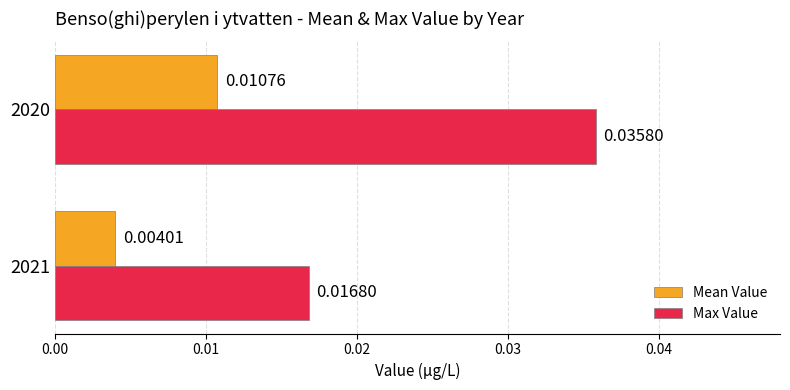

Which series changed the most between 2021 and 2020?

Max Value